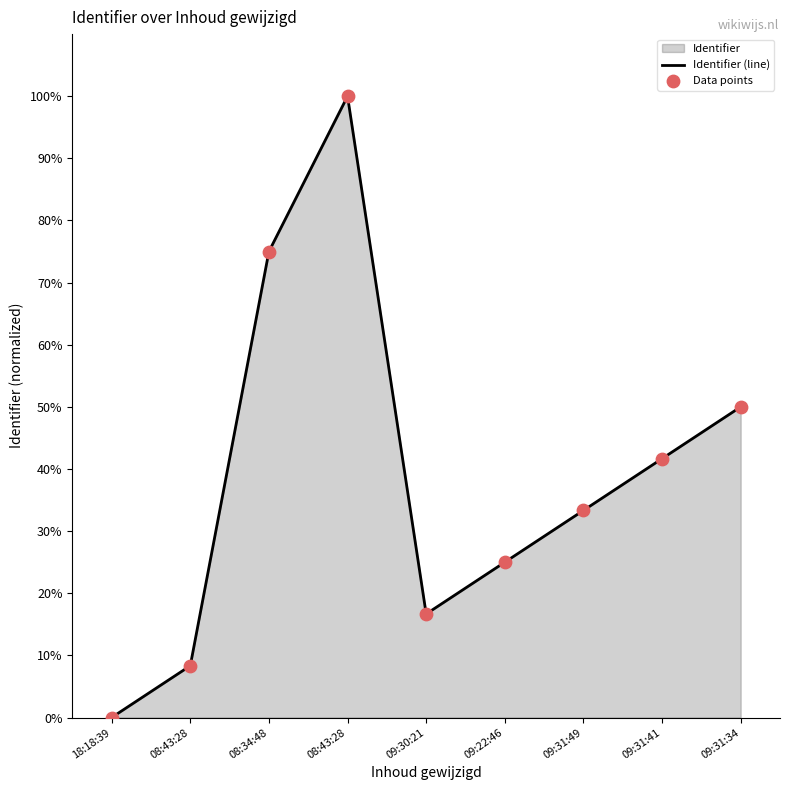

What is the ratio of the value at 09:30:21 to the value at 09:31:34?

0.3